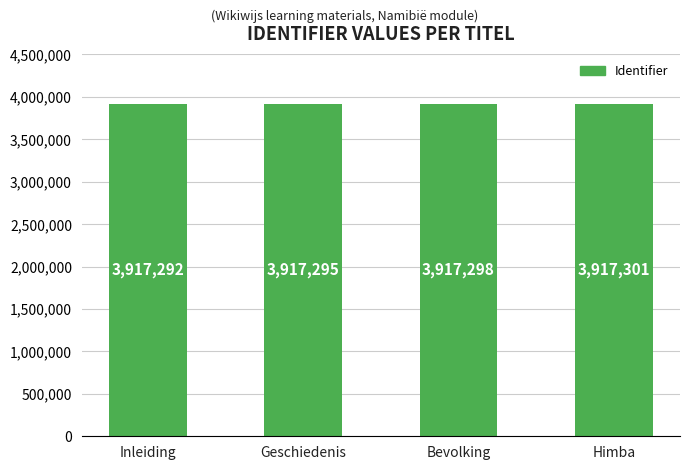

What is the label of the 1st bar from the right?

Himba